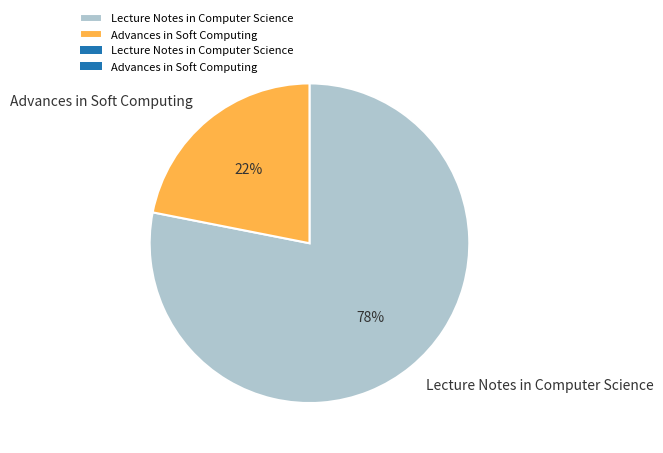

To the nearest percent, what portion does Advances in Soft Computing represent?

22%